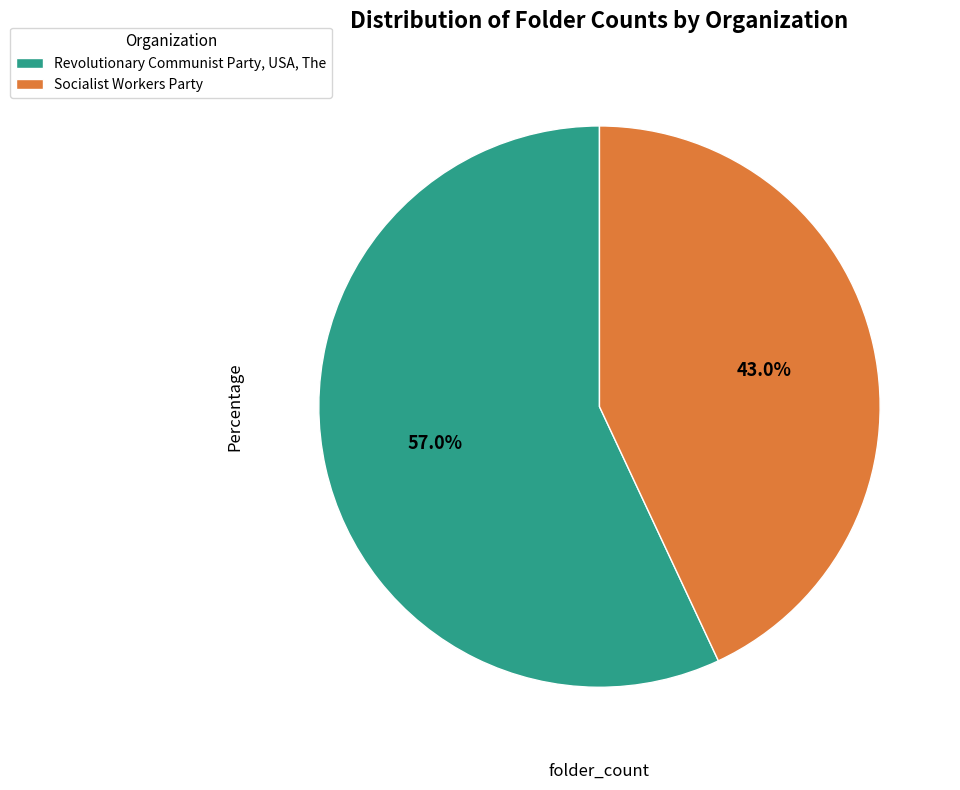

Which slice is the smallest?

Socialist Workers Party